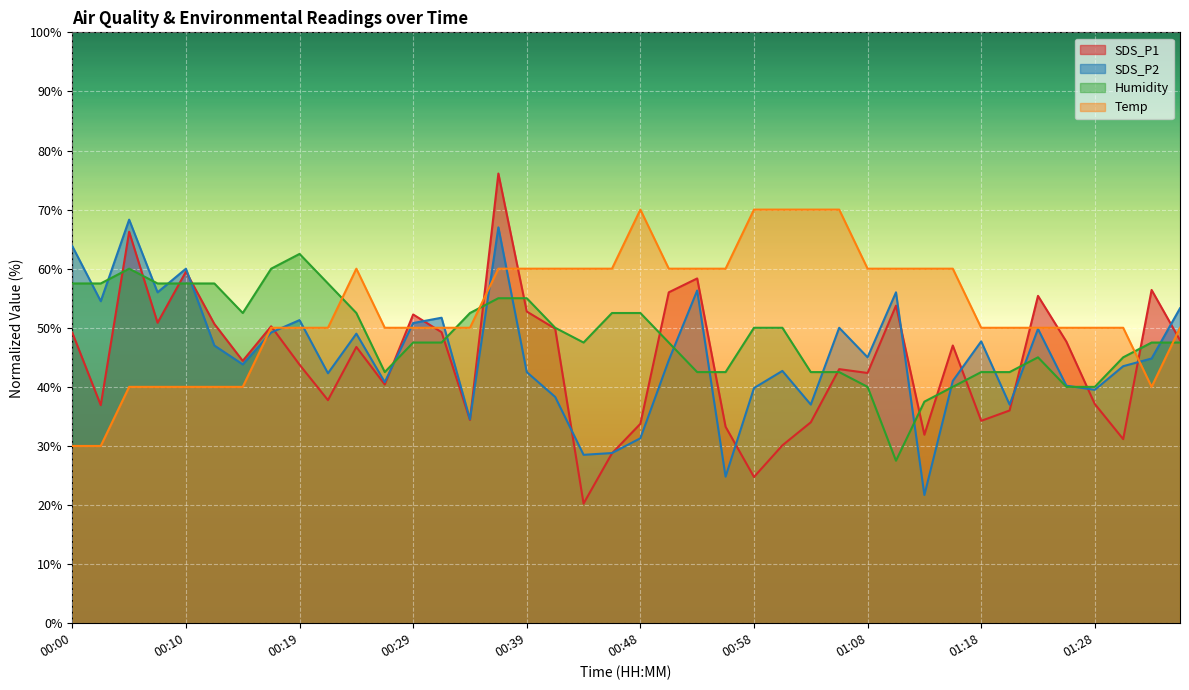

The Humidity series shows 57.5 at 00:22. True or false?

True